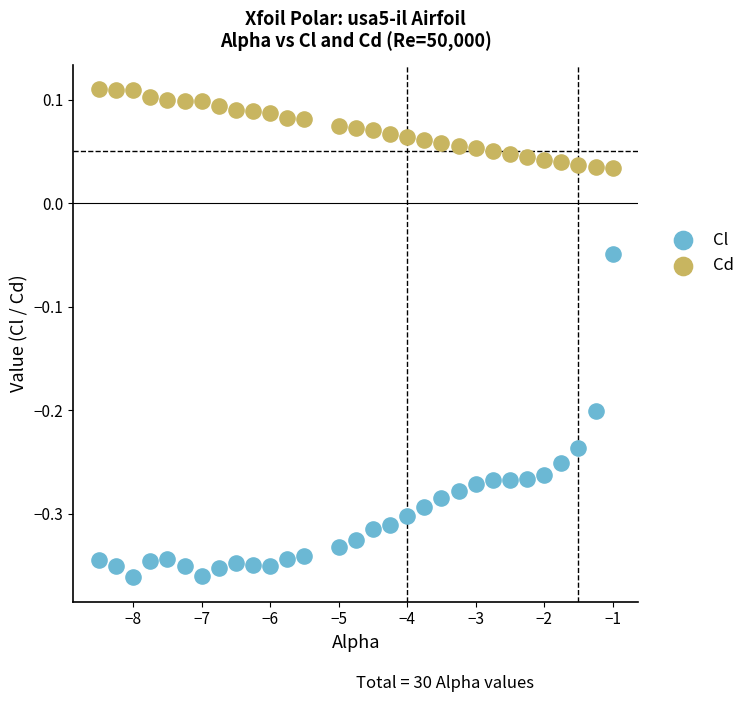

Which series has the largest Y range (max minus min)?

Cl